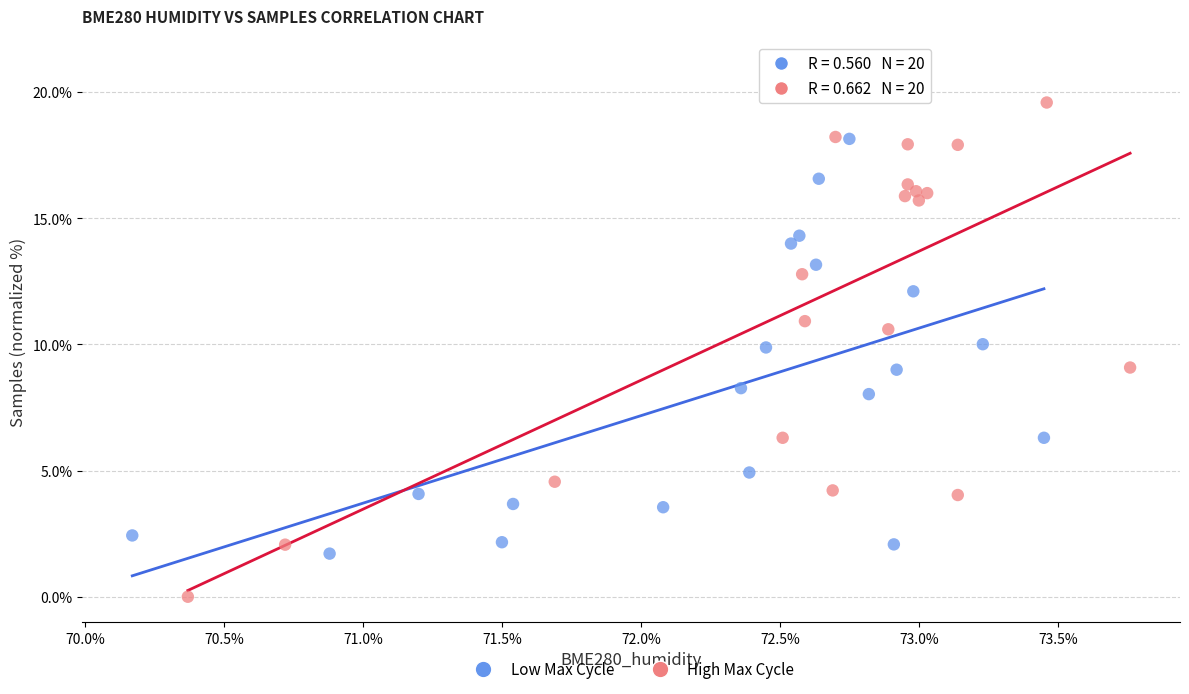

Which series contains the lowest Y value?

High Max Cycle